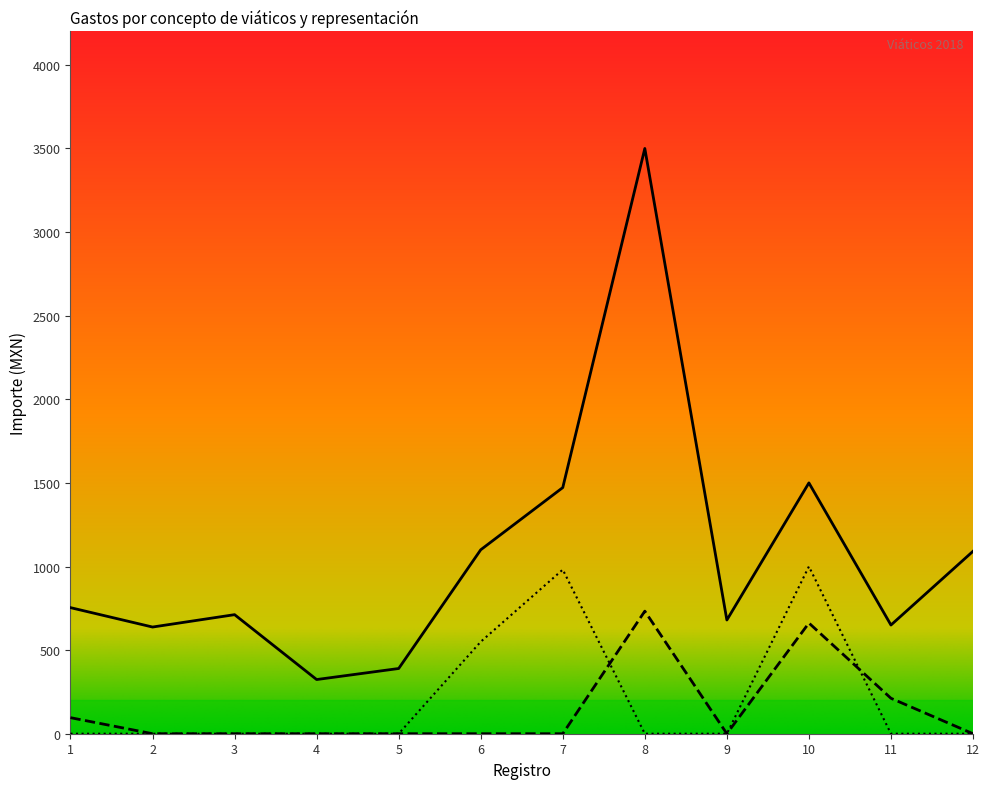

What is the difference between the second highest and second lowest values in the Importe acompañantes series?

981.3